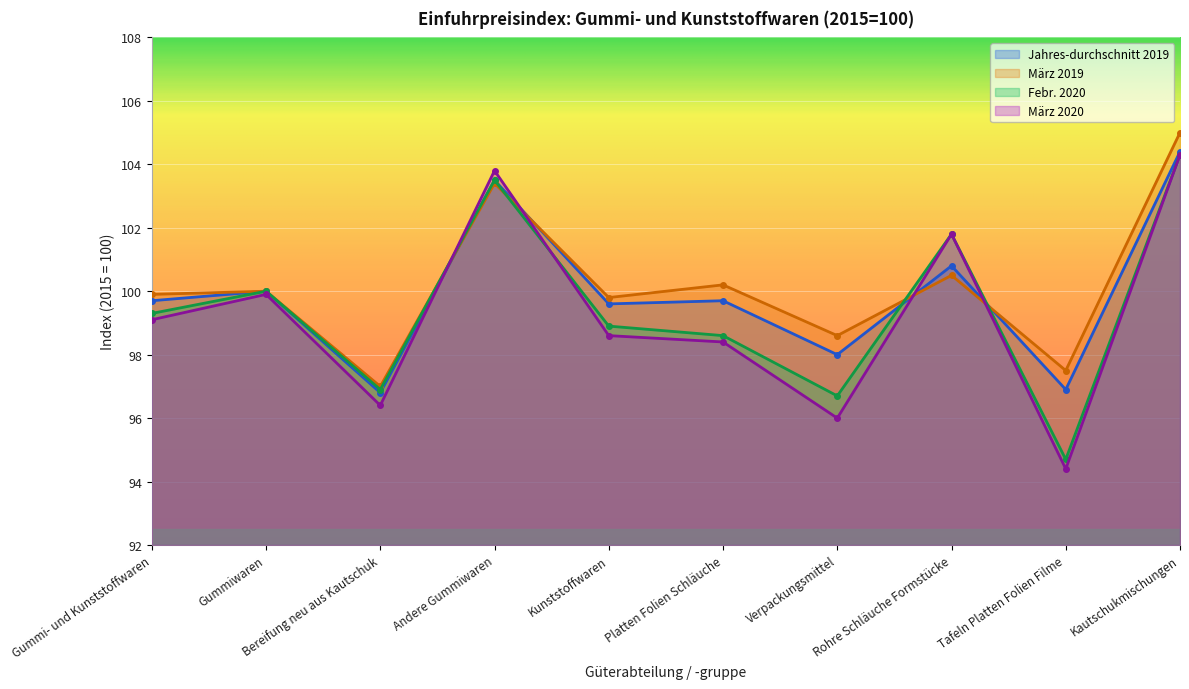

Is it true that Jahres-durchschnitt 2019 equals 40.5 at Tafeln Platten Folien Filme?

False